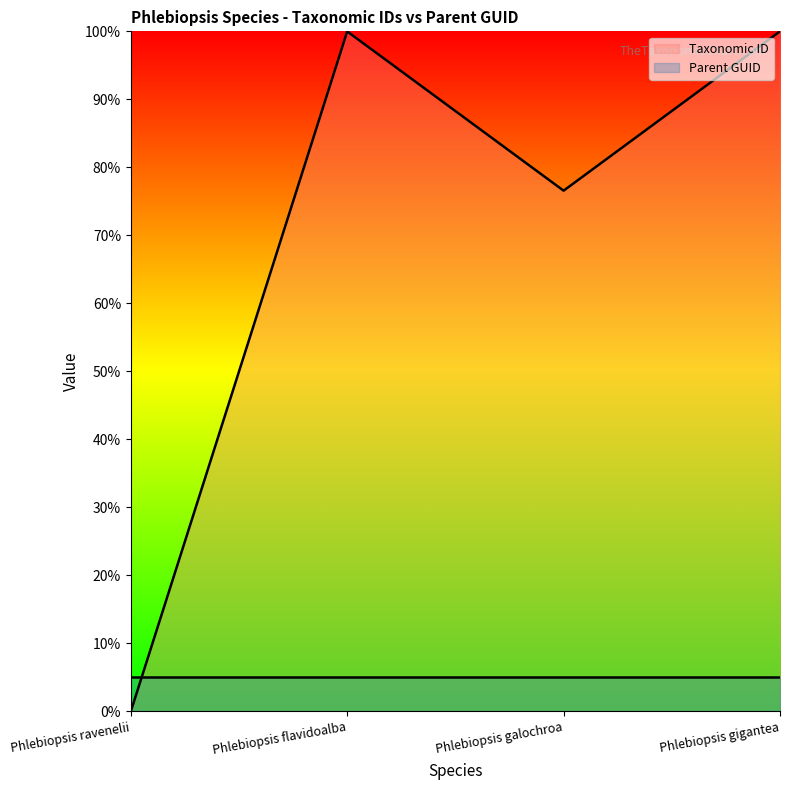

The value at Phlebiopsis flavidoalba is 100.0. True or false?

True